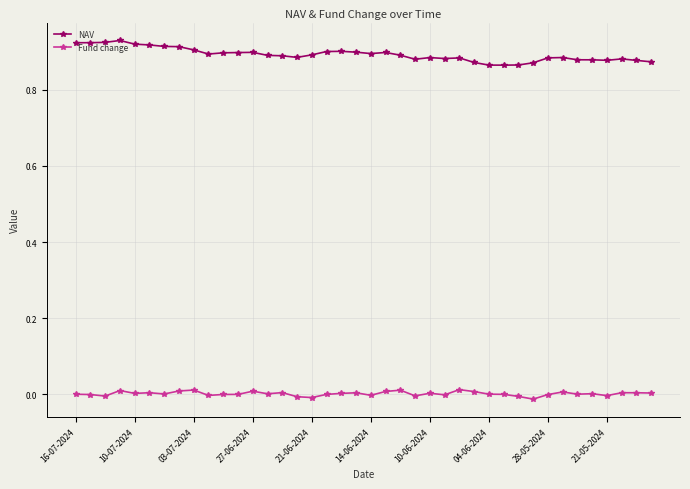

True or false: Fund change and NAV cross at least once.

False